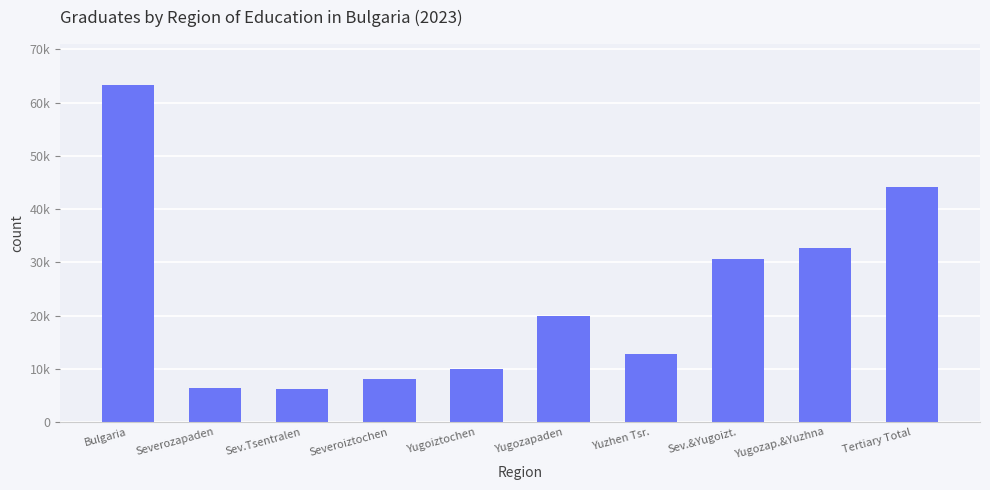

The chart shows a value of 12710 at Yuzhen Tsr.. True or false?

True